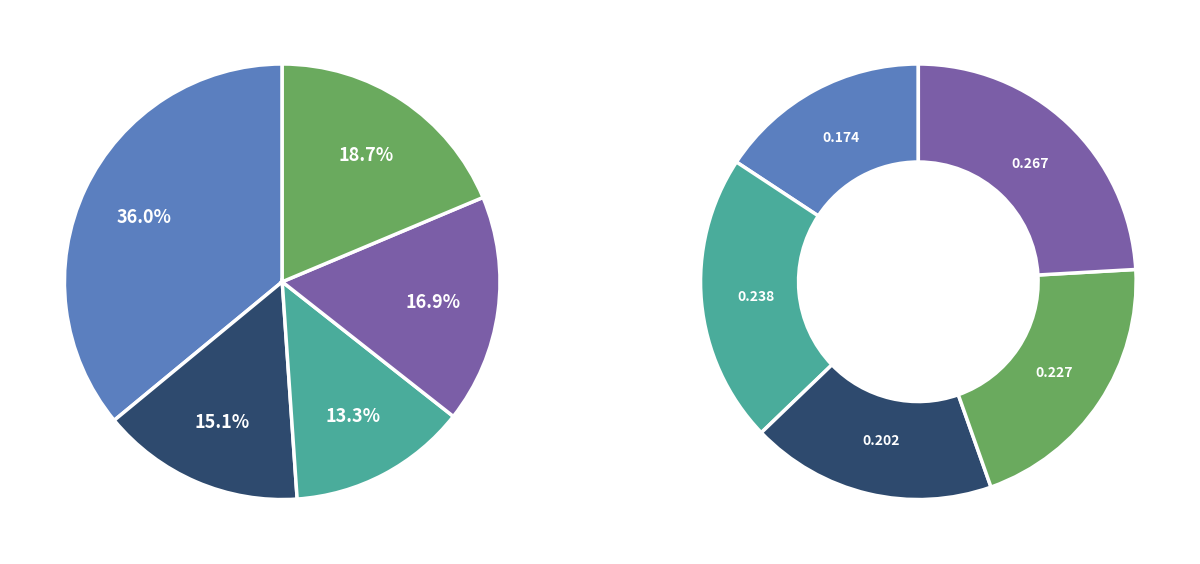

To the nearest percent, what portion does Elektriciteit represent?

36%